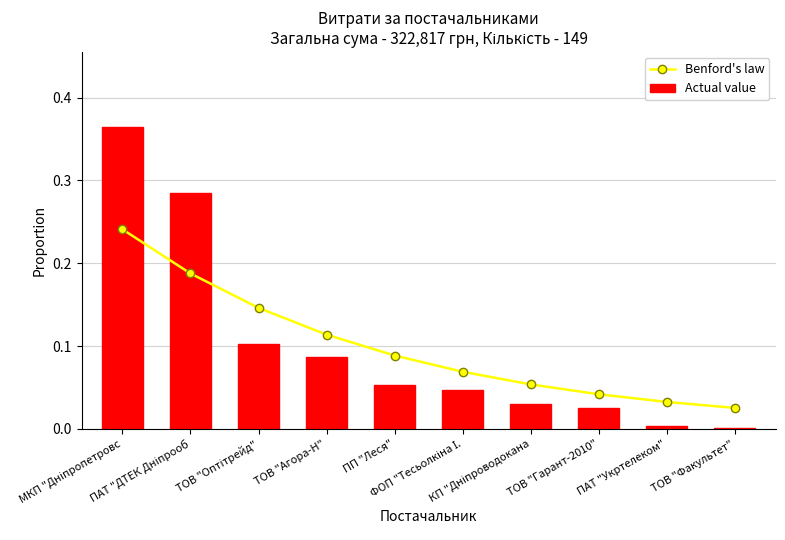

What is the label of the 5th bar from the left?

ПП "Леся"